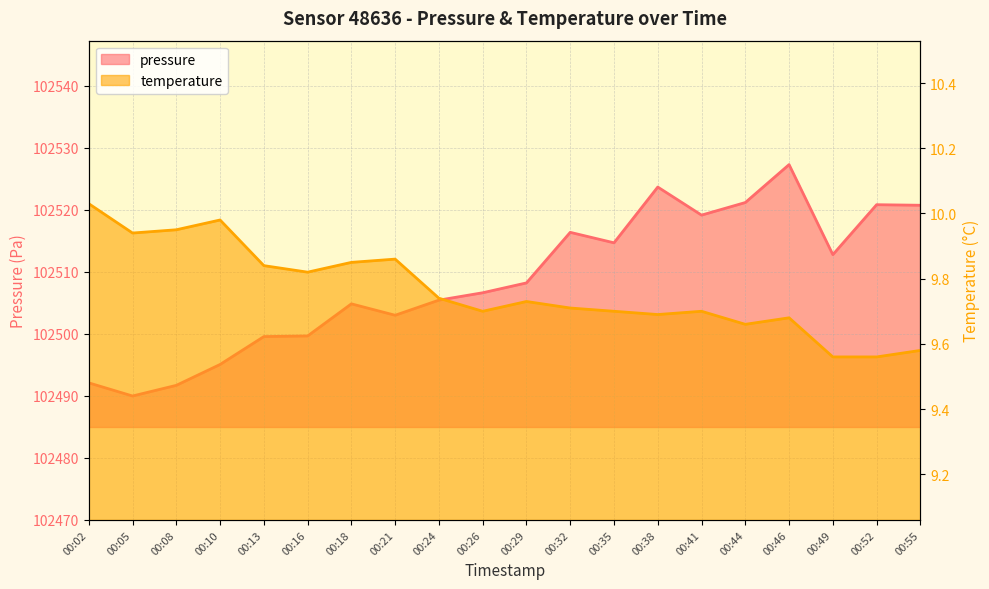

Which series has the largest total across all categories?

pressure